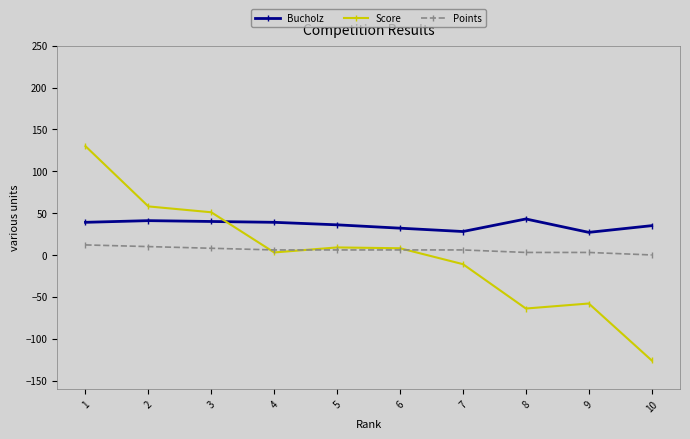

Count the Points values in the range 3 to 8.

7